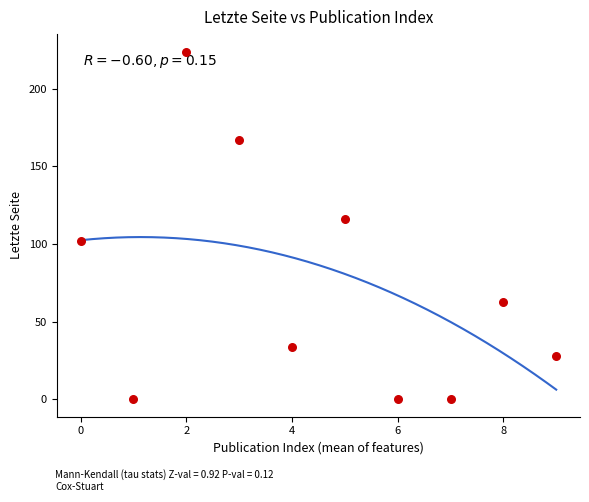

What Y value in the scatter plot is closest to 112?

116